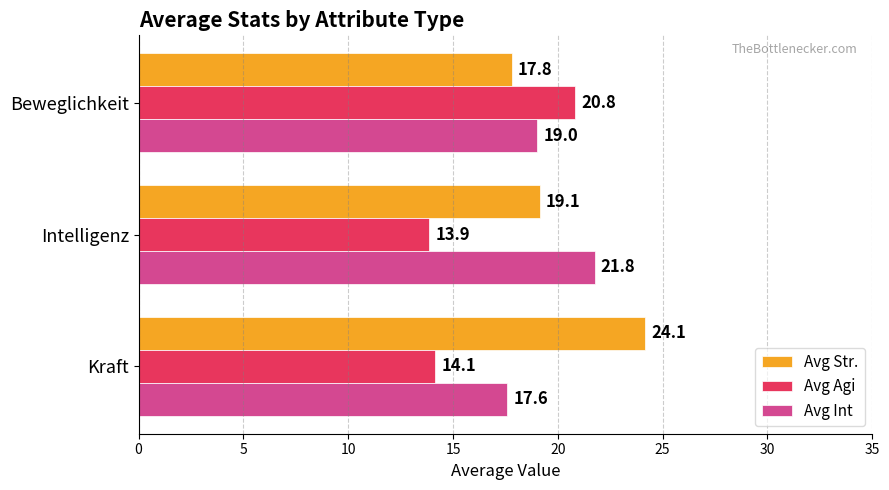

What is the average value of the Avg Int series?

19.4